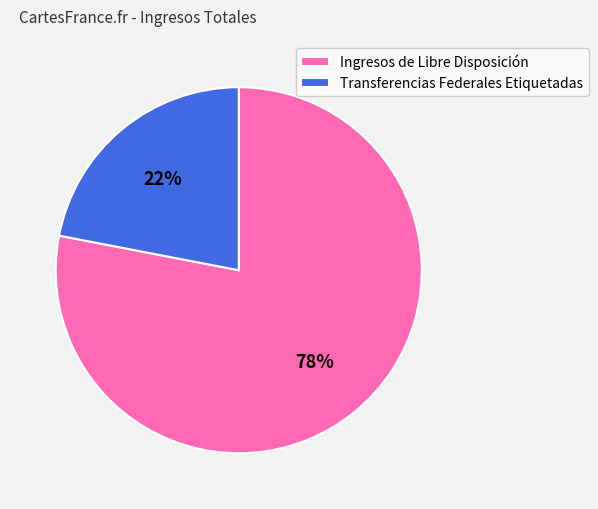

Is there any slice that represents more than half of the pie?

Yes